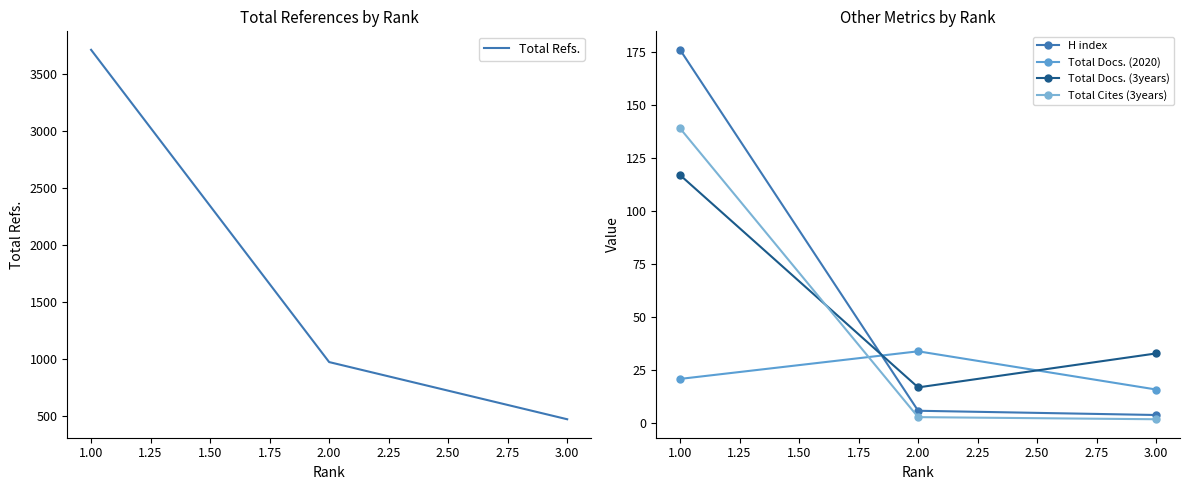

What is the maximum value shown in the chart?

3708